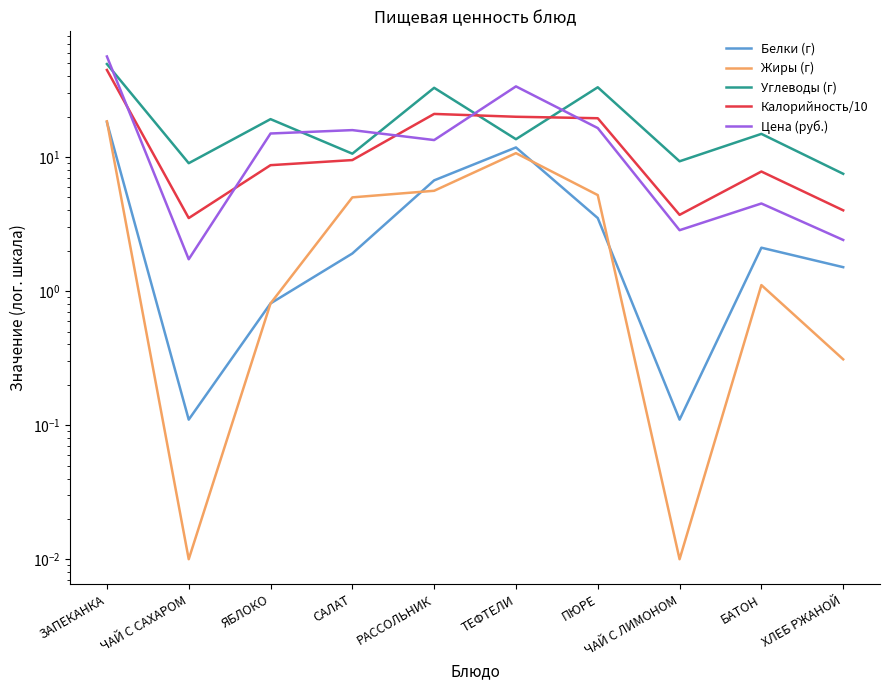

True or false: Цена (руб.) and Белки (г) cross at least once.

False